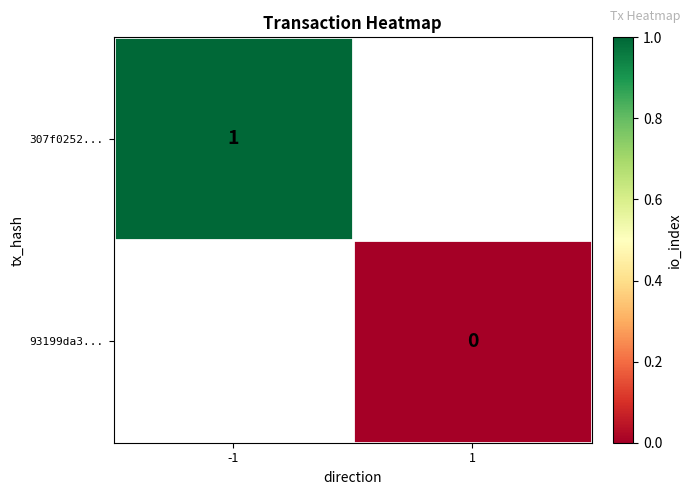

The value of 307f0252... at -1 is 1. True or false?

True